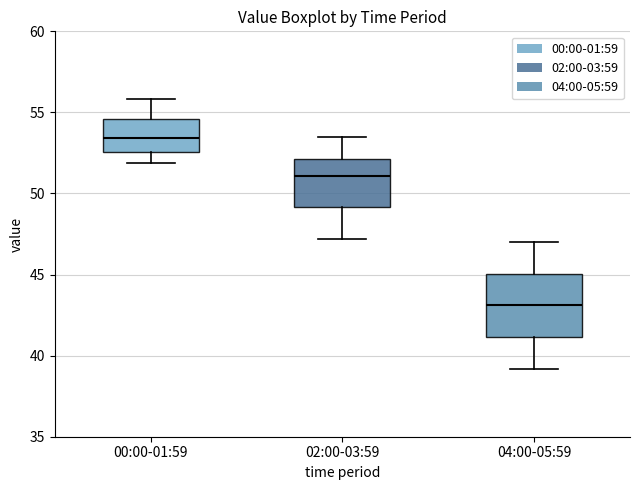

Reading left to right, read every box against the y-axis: the position of its median line, the range the box covers, and the ends of its whiskers. The values are not printed on the chart, so give them approximately, as read against the axis.

00:00-01:59: median 53.5, box 52.5 to 54.5, whiskers 52.0 to 56.0
02:00-03:59: median 51.0, box 49.0 to 52.0, whiskers 47.0 to 53.5
04:00-05:59: median 43.0, box 41.0 to 45.0, whiskers 39.0 to 47.0